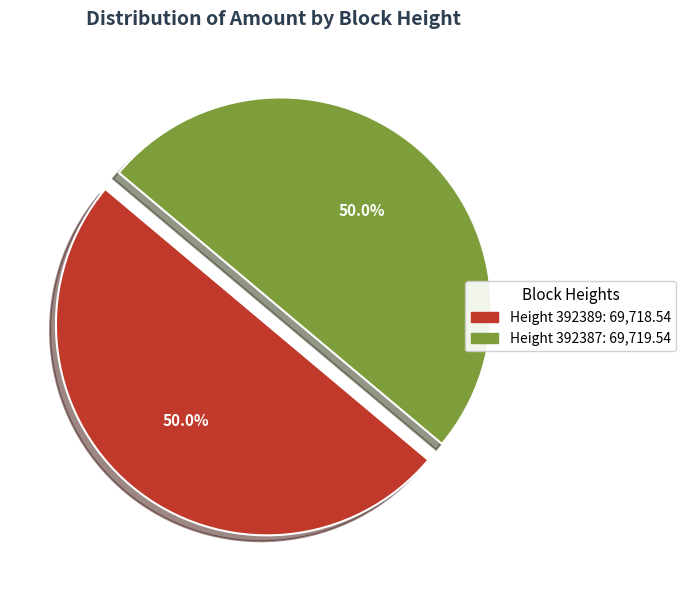

What is the largest slice in the pie chart?

392387